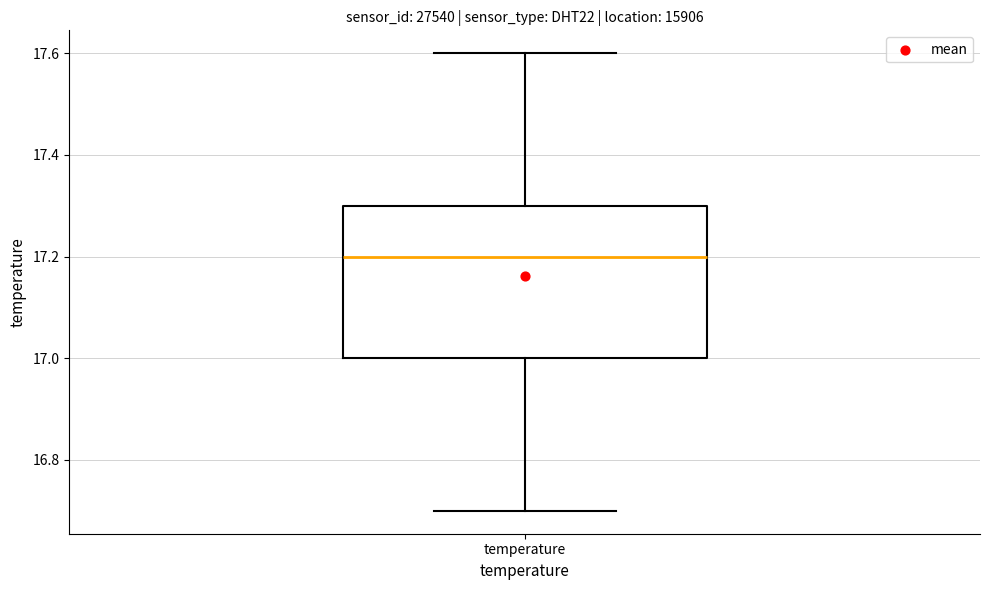

Read this box plot against the y-axis: the position of the median line, the range covered by the box, and the ends of both whiskers. The values are not printed on the chart, so give them approximately, as read against the axis.

median 17.2, box 17.0 to 17.3, whiskers 16.7 to 17.6